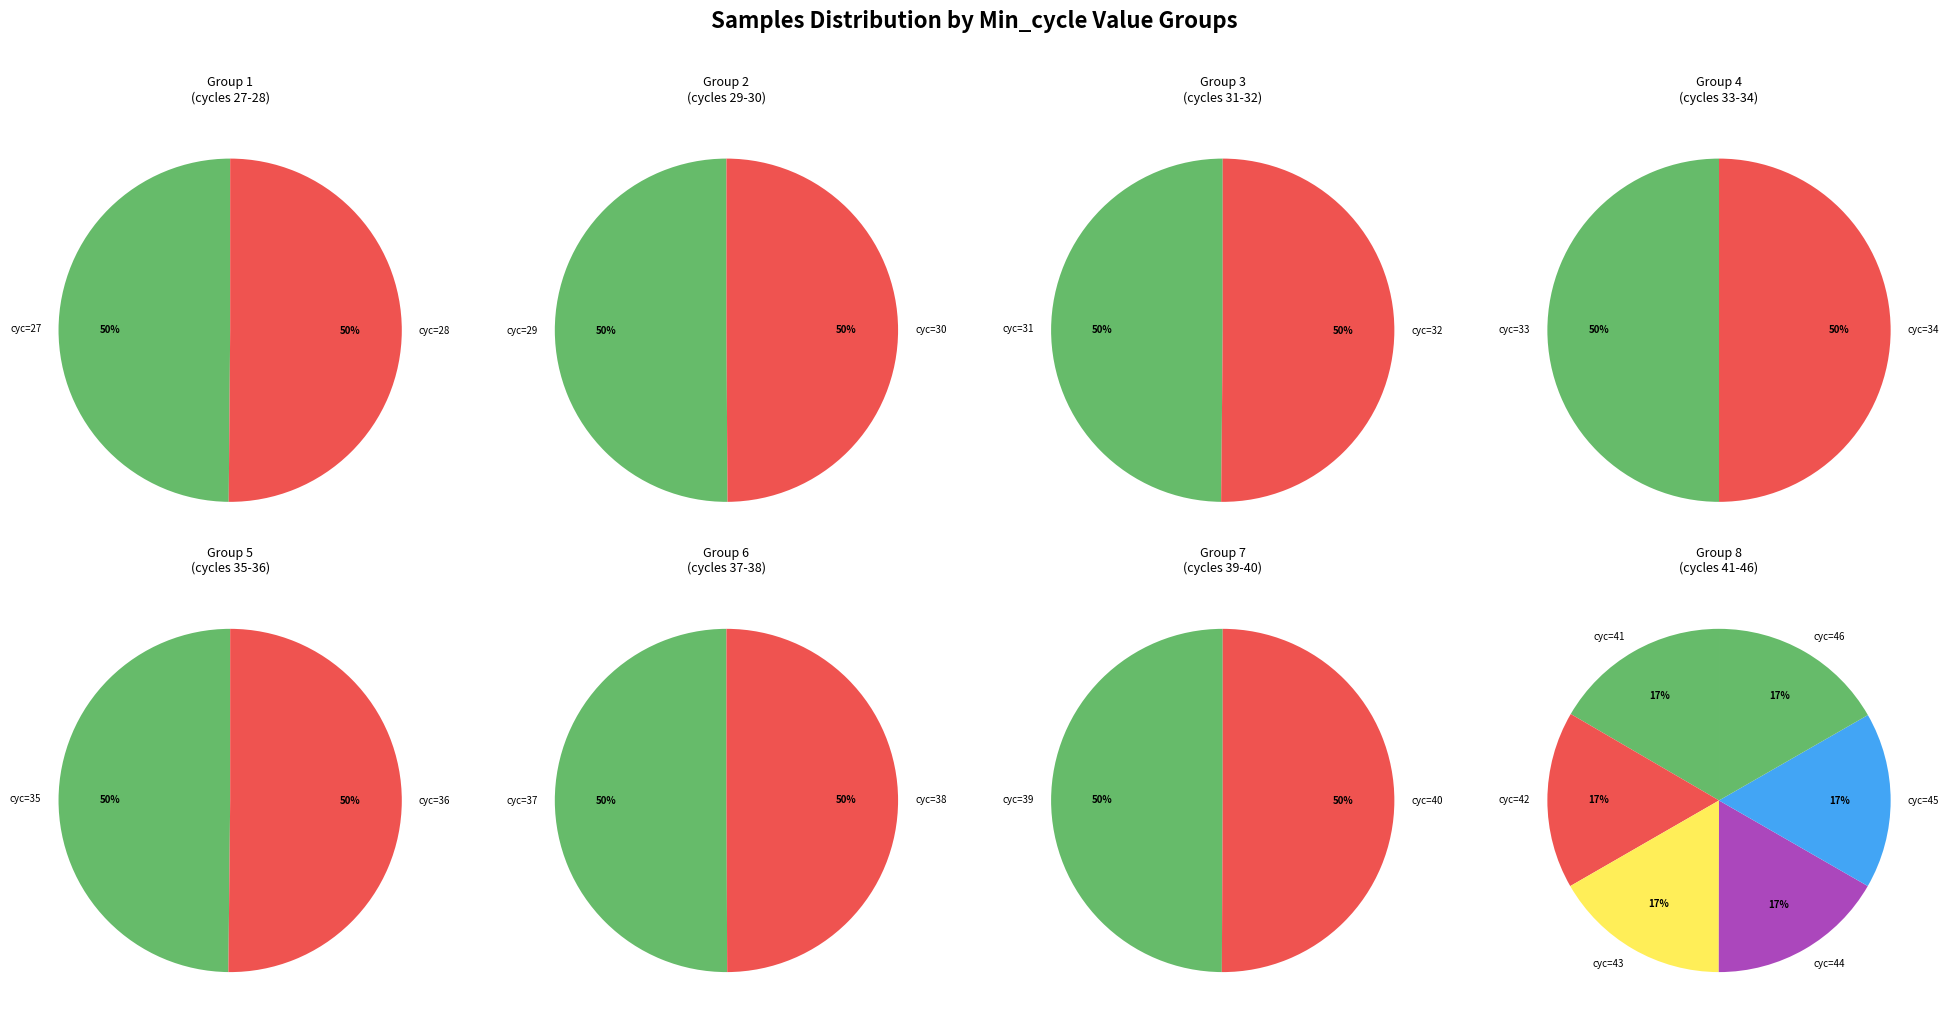

Which category has the smallest portion of the pie?

41